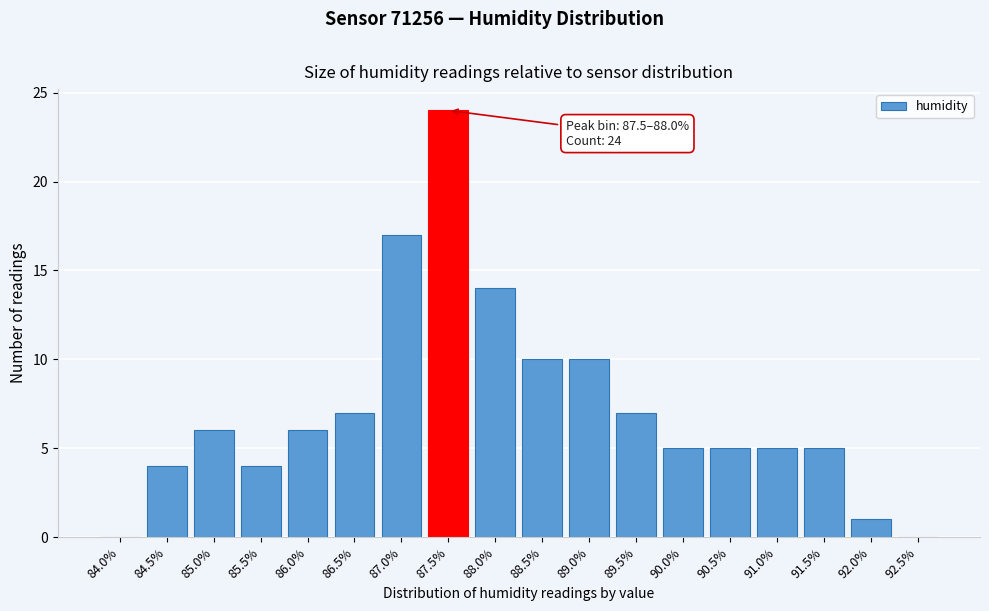

Reading left to right, list all the values displayed in this chart.

84.0%=0	84.5%=4	85.0%=6	85.5%=4	86.0%=6	86.5%=7	87.0%=17	87.5%=24	88.0%=14	88.5%=10	89.0%=10	89.5%=7	90.0%=5	90.5%=5	91.0%=5	91.5%=5	92.0%=1	92.5%=0